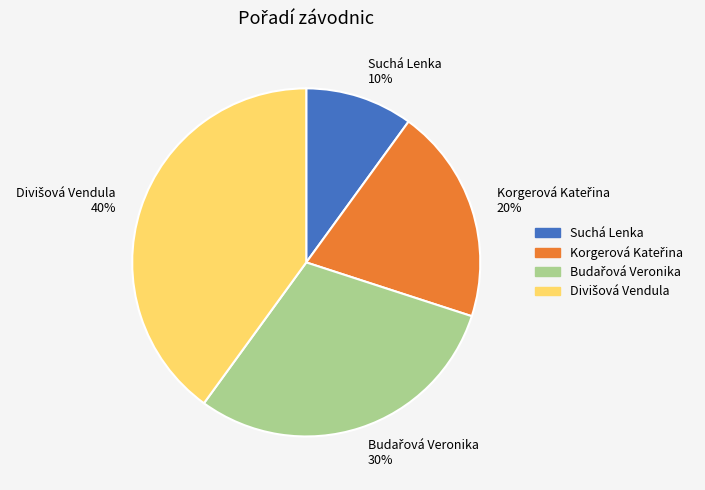

The Suchá Lenka 10% slice represents 1% of the pie. True or false?

False